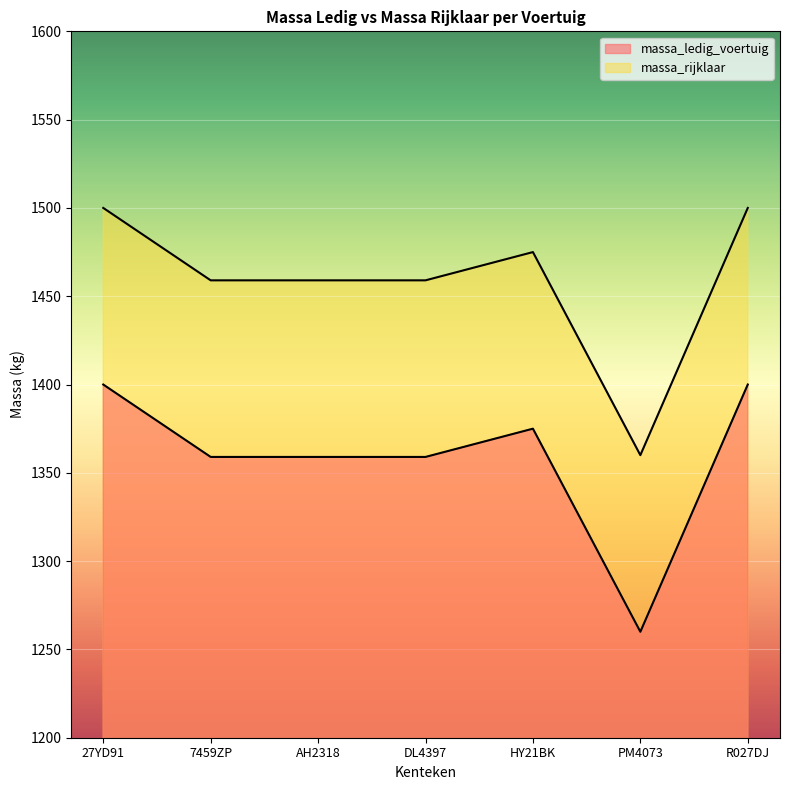

Which series has the widest spread of values?

massa_ledig_voertuig